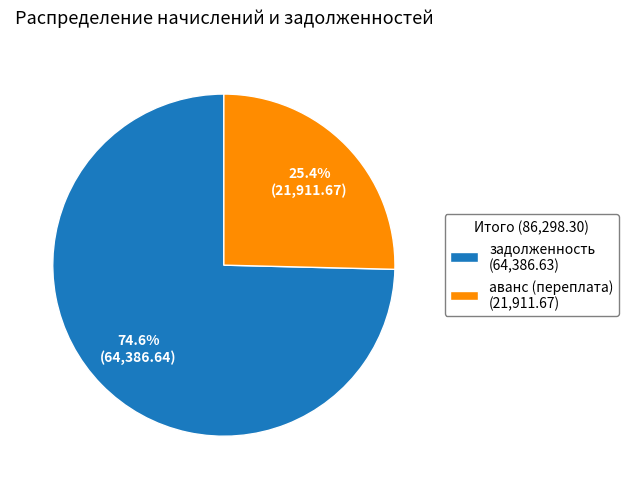

Is there a majority slice in this chart?

Yes